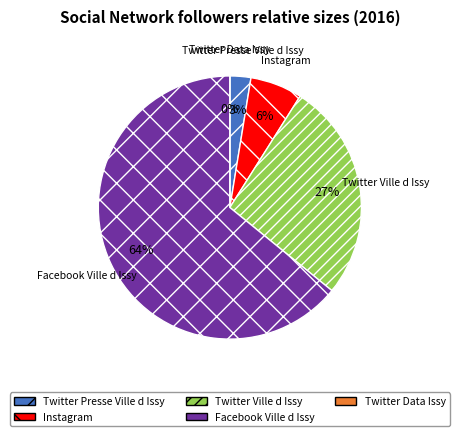

How many slices are in this pie chart?

5